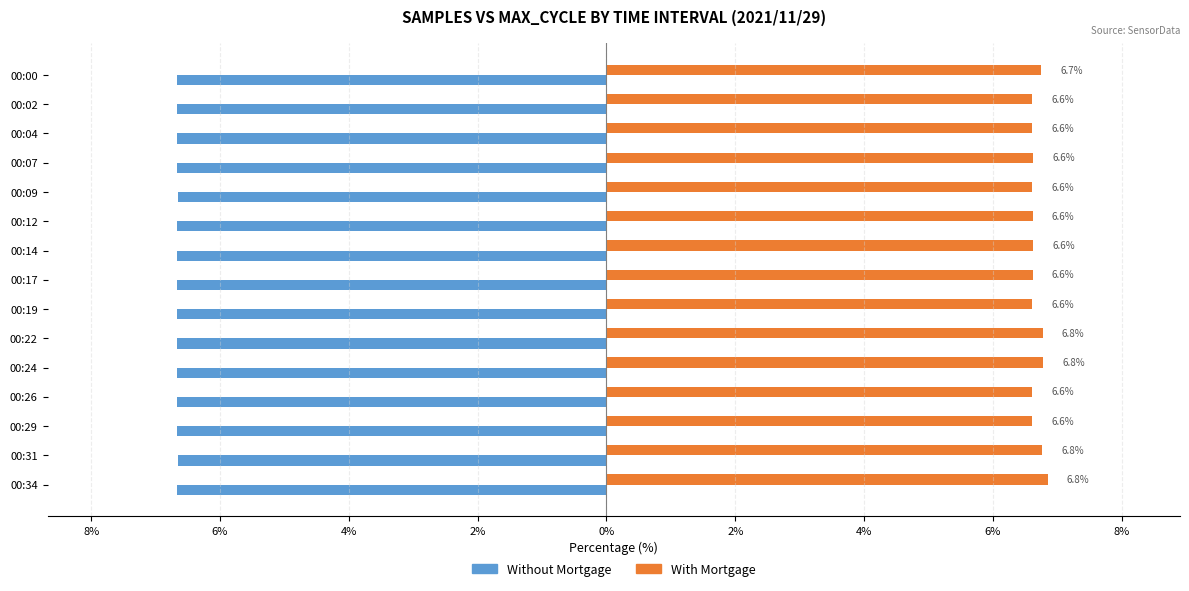

What are all the series names shown in the legend?

Without Mortgage, With Mortgage